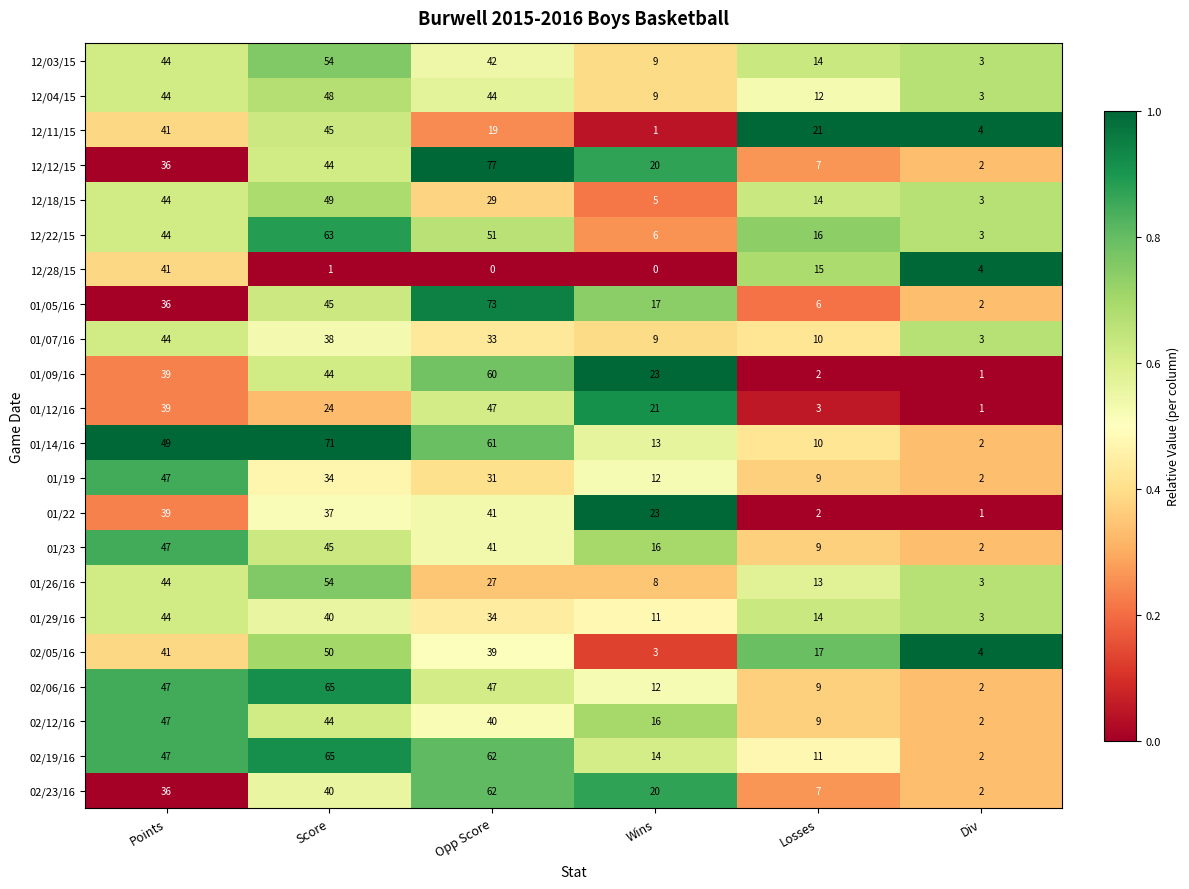

At how many categories does at least one series exceed 0?

6